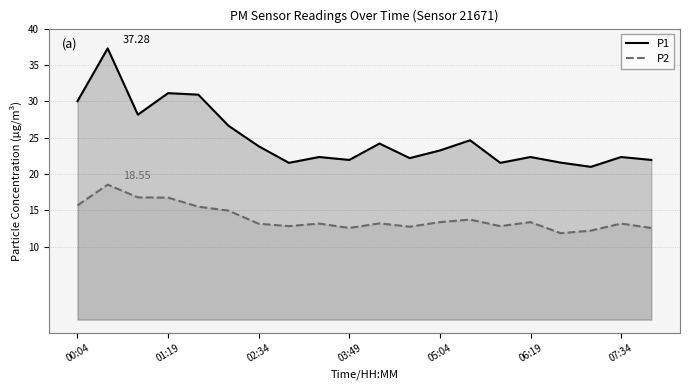

How many data points in P2 are less than 13?

7